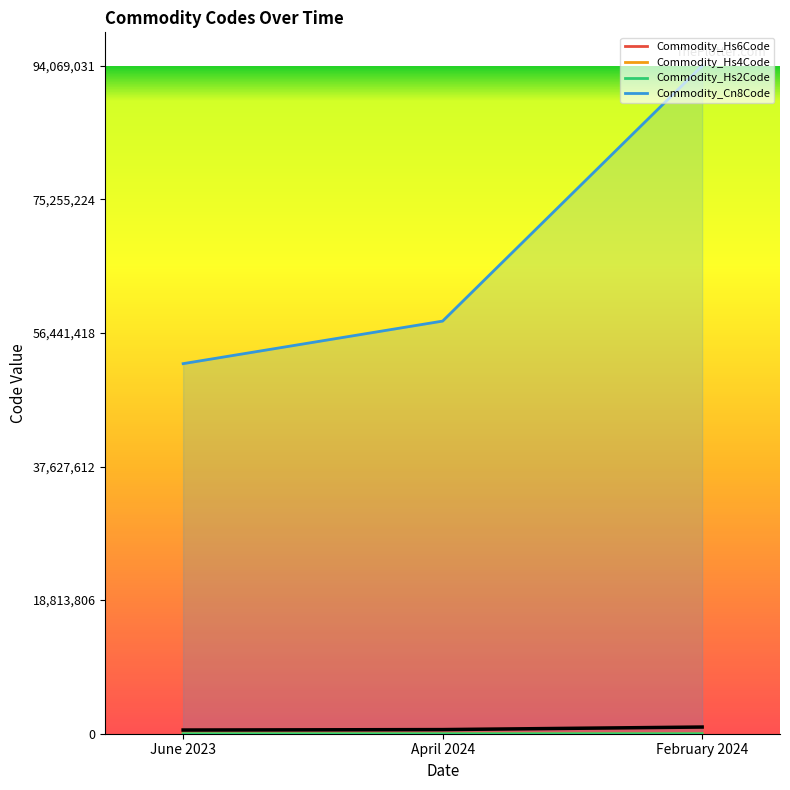

What position from the left is June 2023?

1